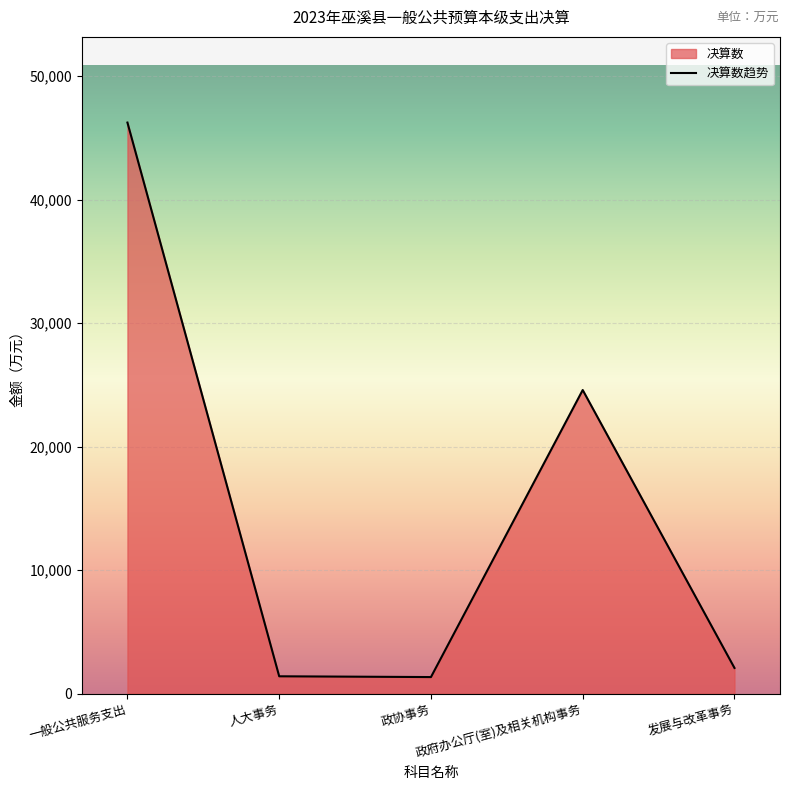

Count the number of values greater than 2087.

2